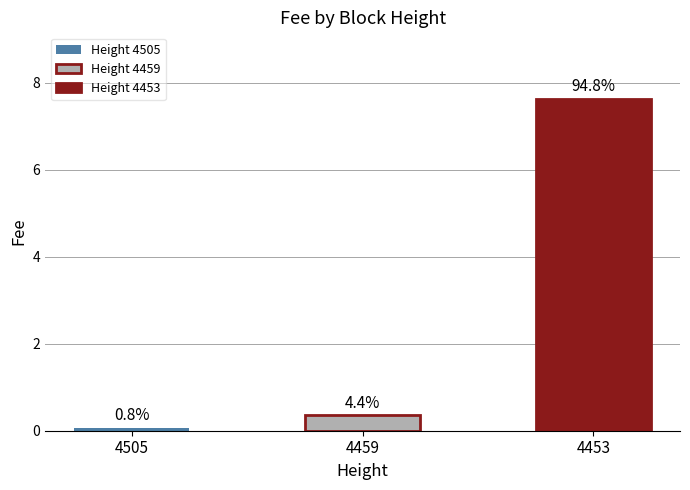

Does the chart contain any negative values?

No